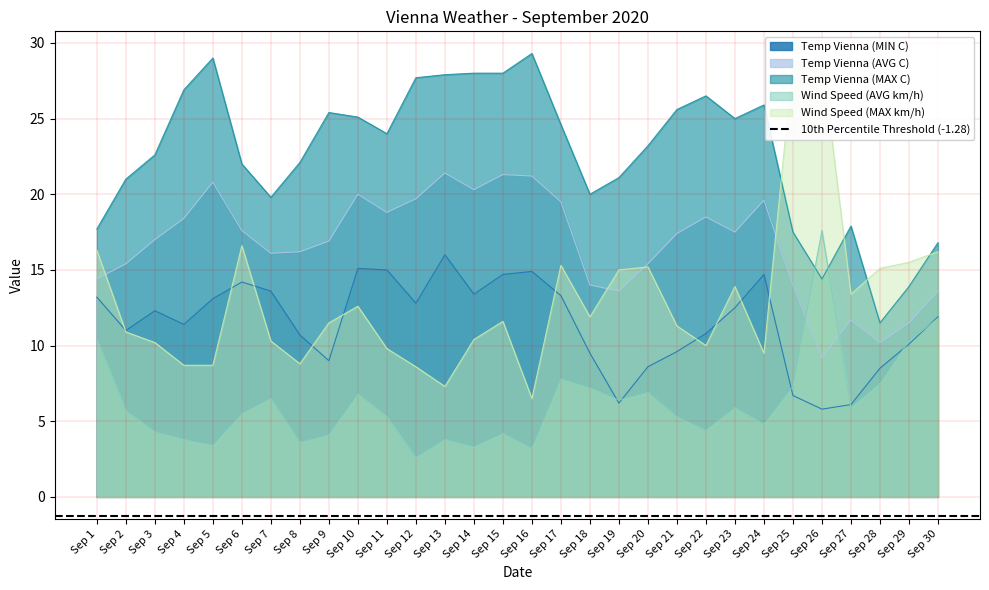

At which category does Temp Vienna (AVG C) reach its first local valley?

Sep 7